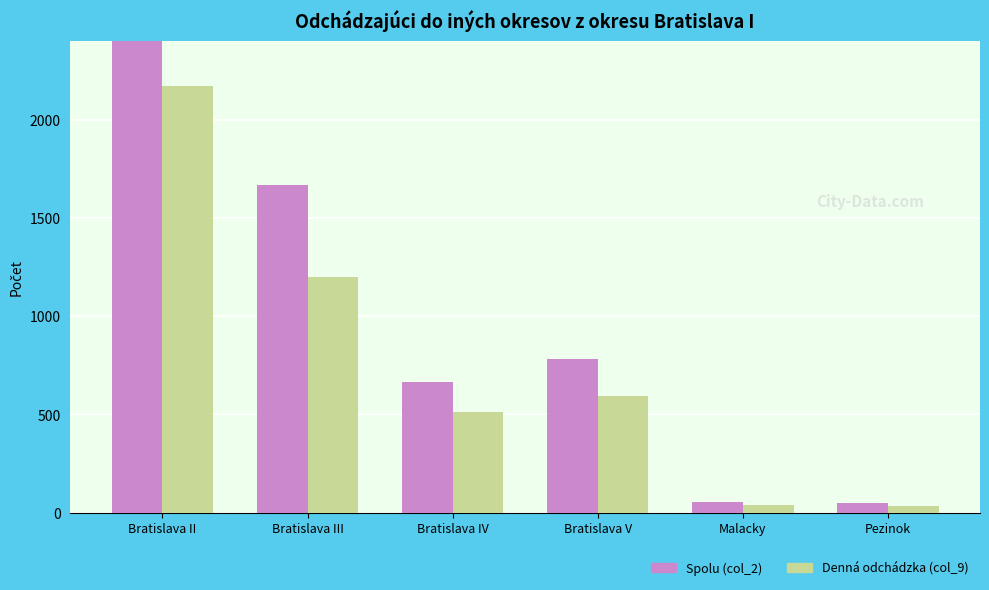

Rank the series by their average value, from lowest to highest.

Denná odchádzka (col_9), Spolu (col_2)